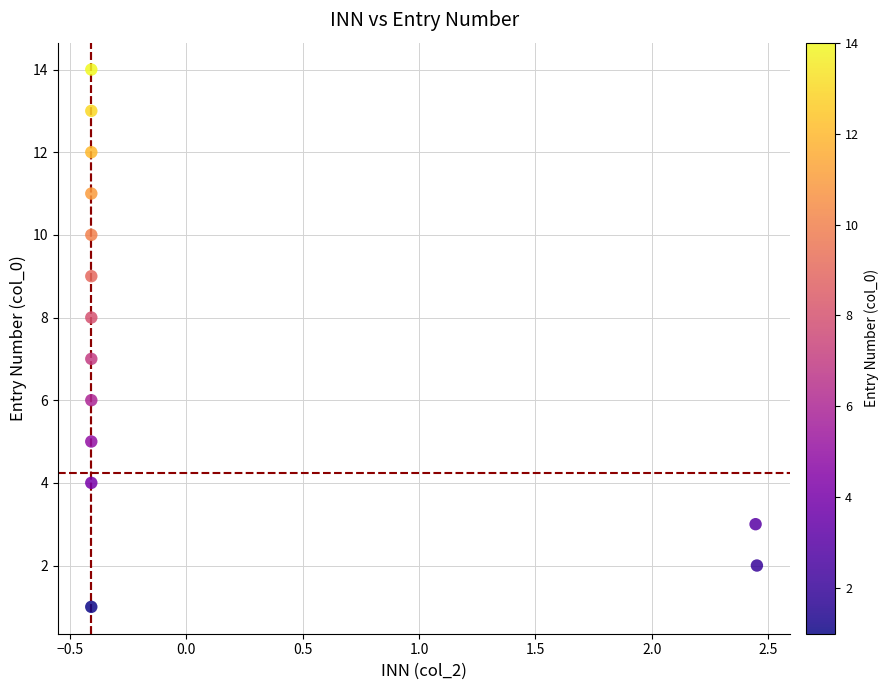

What is the range of Y values (max minus min)?

13